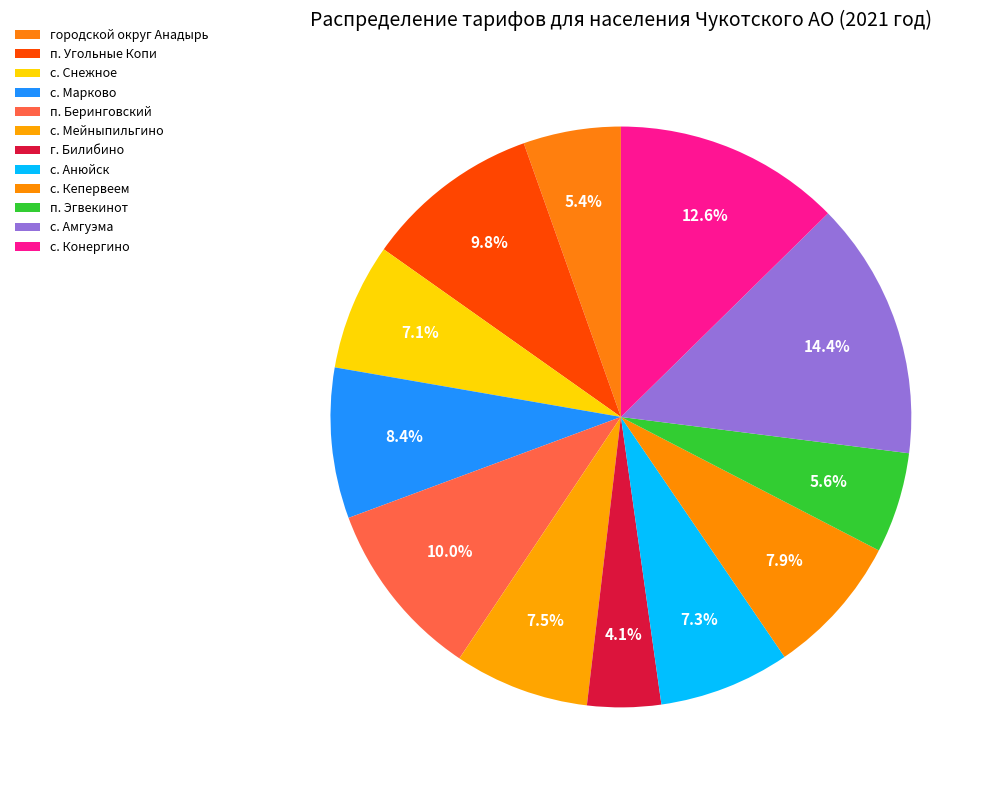

To the nearest percent, what is the difference between the с. Марково and г. Билибино slice percentages?

4%